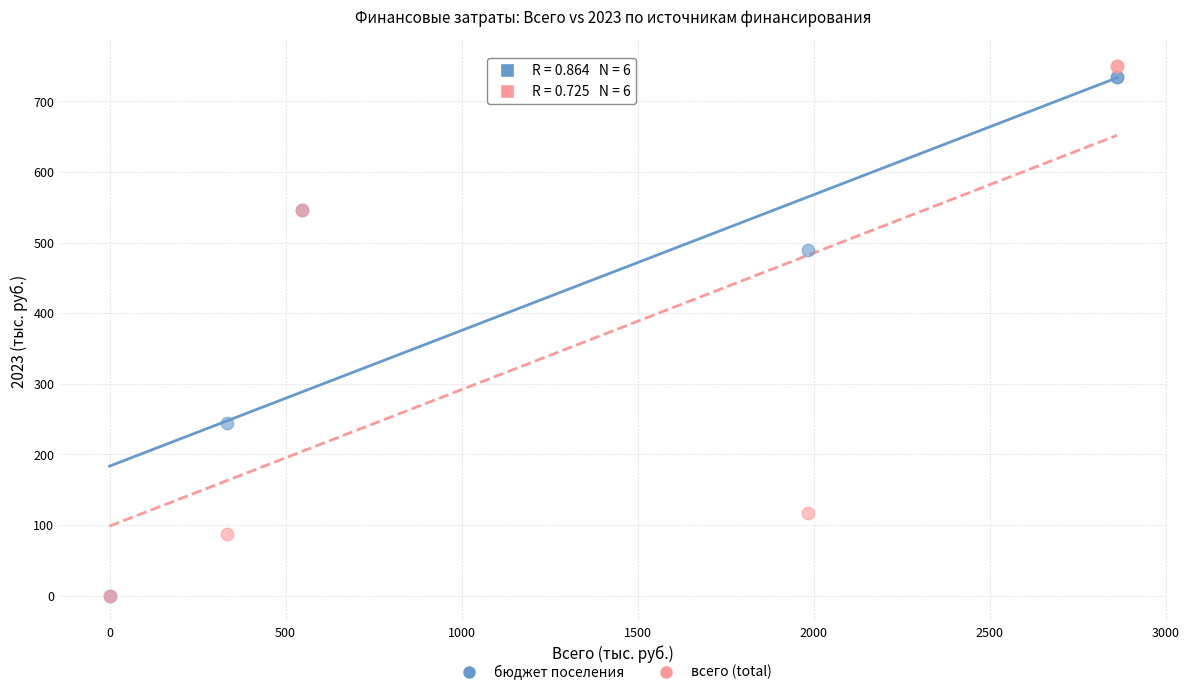

Across all series, what Y value is closest to 375?

490.0